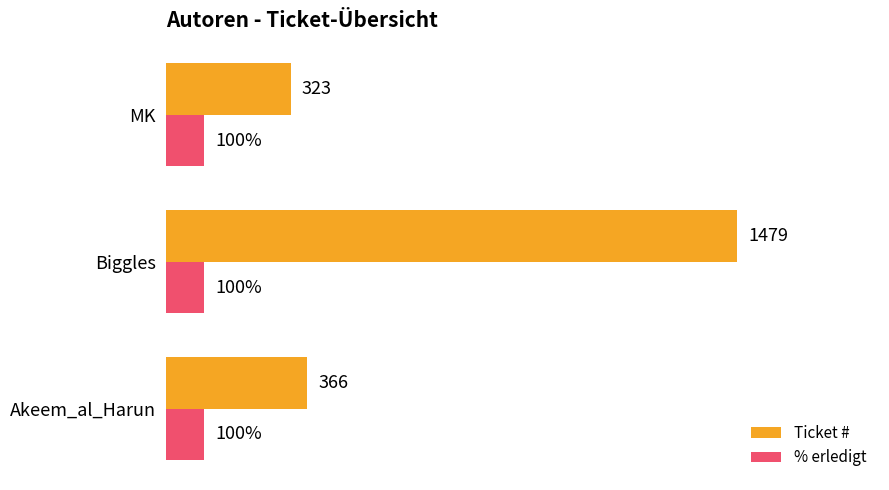

Which series has the widest spread of values?

Ticket #